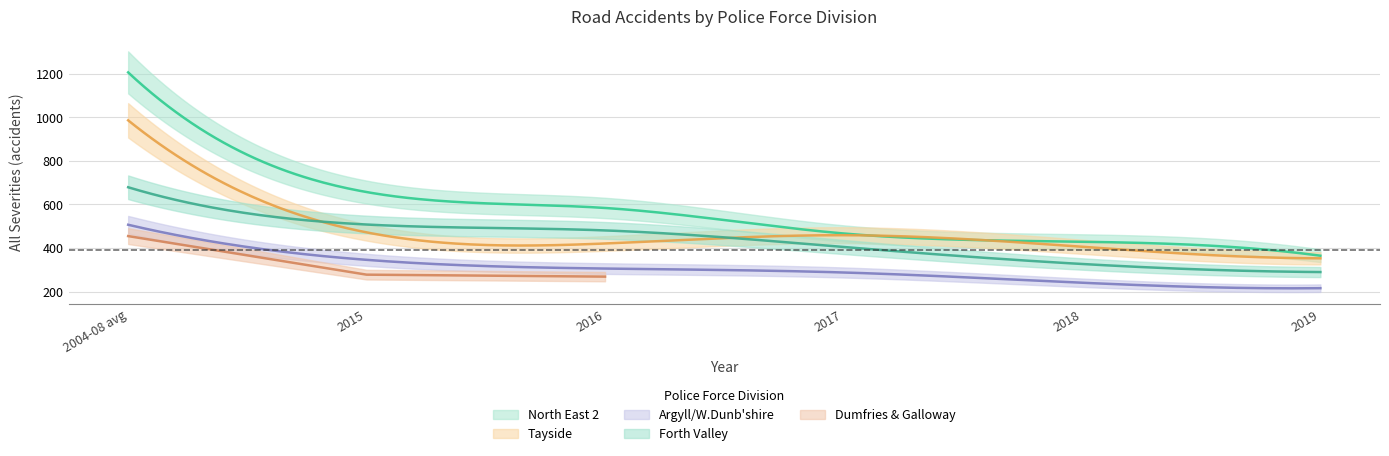

Reading right to left, what are all the values shown in this chart?

North East 2: 365	429	467	584	657	1206
Tayside: 353	406	459	421	472	986
Argyll/W.Dunb'shire: 216	241	288	306	346	507
Forth Valley: 290	327	405	481	508	679
Dumfries & Galloway: 0	0	0	269	278	455